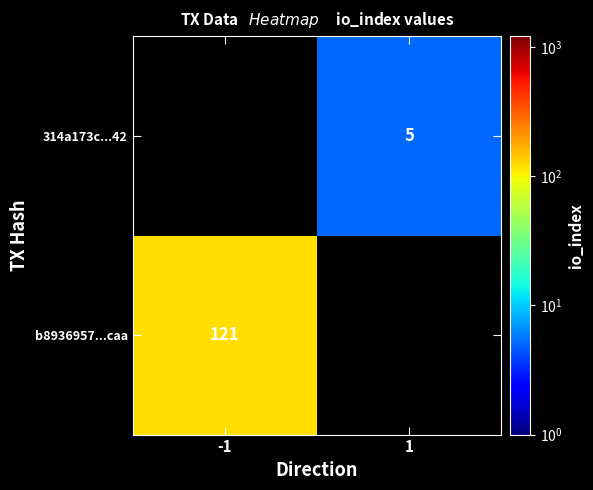

At how many categories does at least one series exceed 85?

1